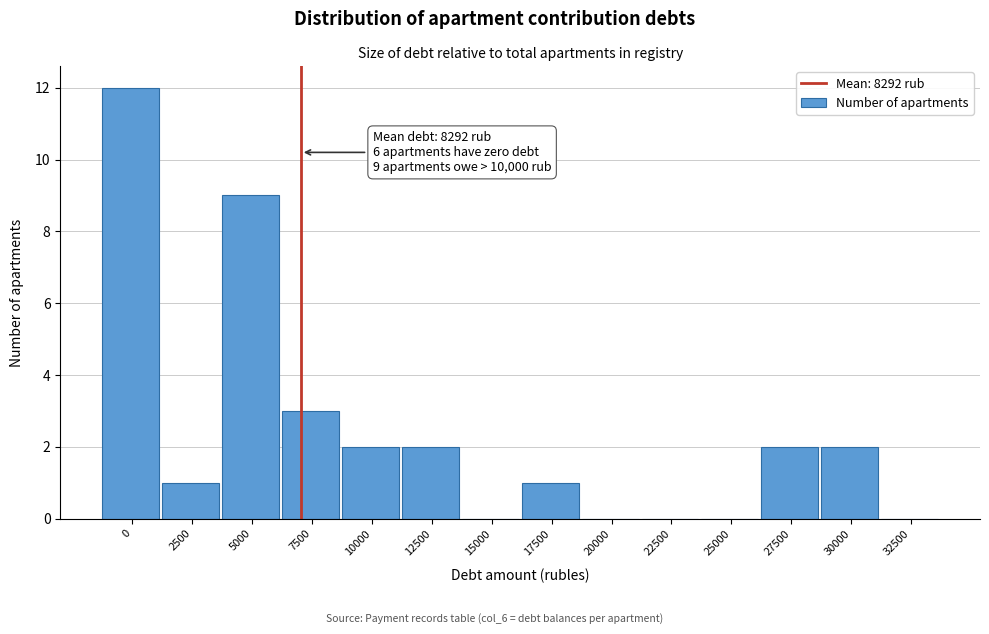

Reading right to left, what are all the values shown in this chart?

32500=0	30000=2	27500=2	25000=0	22500=0	20000=0	17500=1	15000=0	12500=2	10000=2	7500=3	5000=9	2500=1	0=12